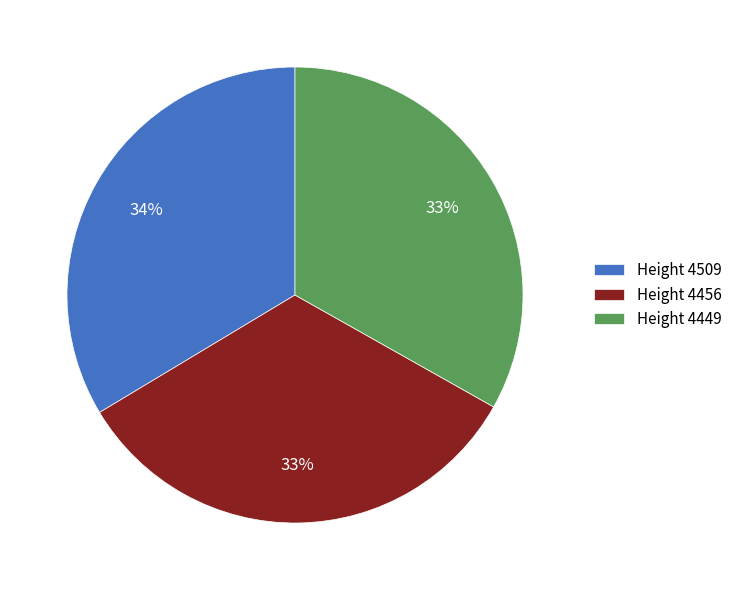

The Height 4449 slice represents 20% of the pie. True or false?

False